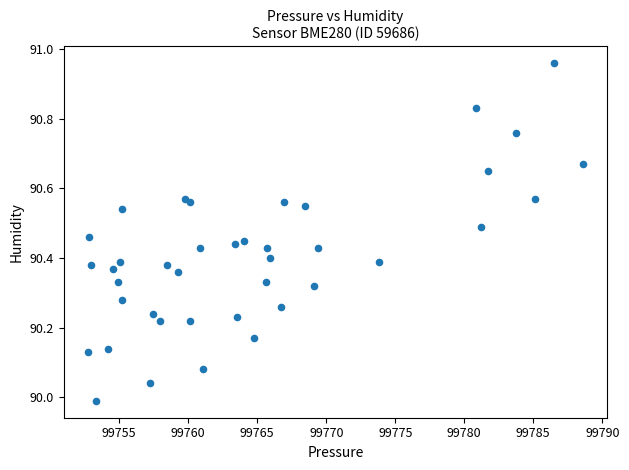

What is the range of X values (max minus min)?

35.8